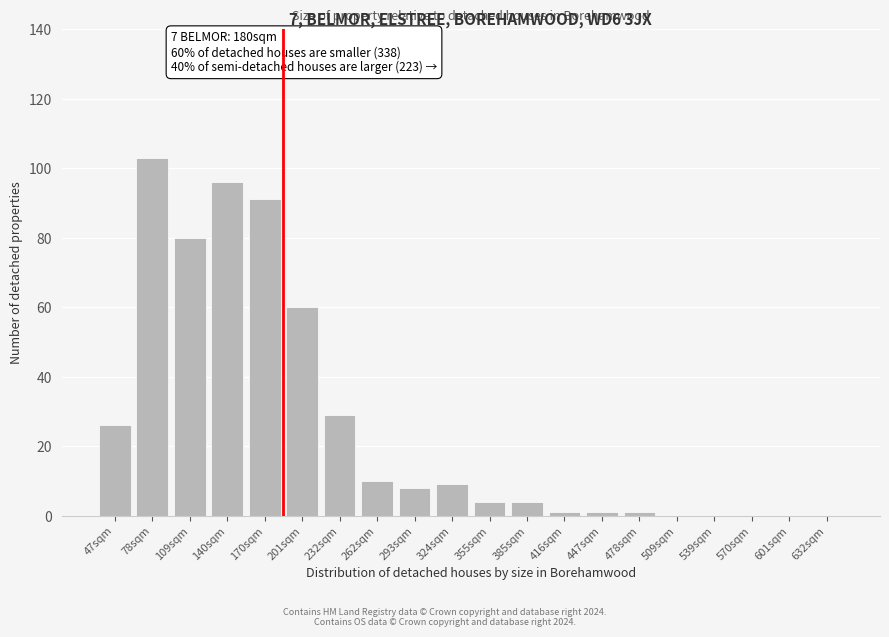

Reading left to right, list all the values displayed in this chart.

47sqm=26	78sqm=103	109sqm=80	140sqm=96	170sqm=91	201sqm=60	232sqm=29	262sqm=10	293sqm=8	324sqm=9	355sqm=4	385sqm=4	416sqm=1	447sqm=1	478sqm=1	509sqm=0	539sqm=0	570sqm=0	601sqm=0	632sqm=0